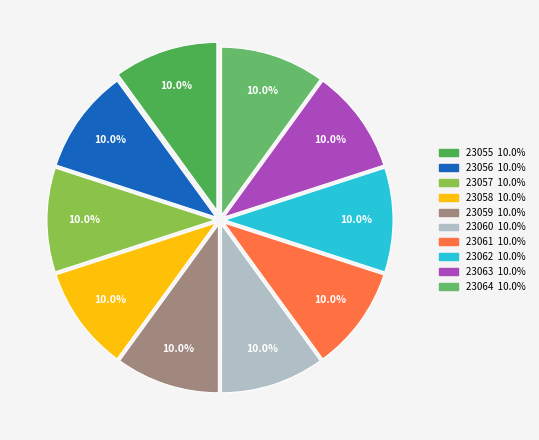

What is the ratio of the value at 23057 to the value at 23059?

1.0